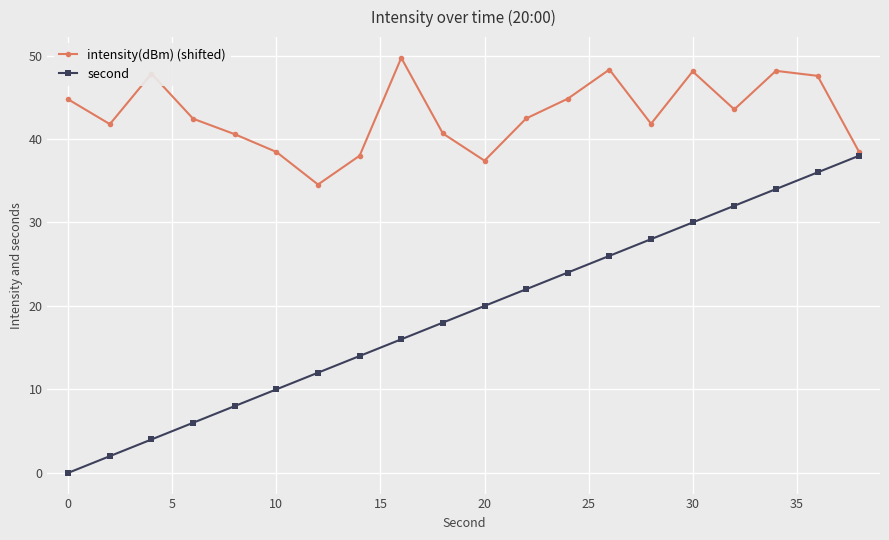

True or false: second has more than 2 points higher than both neighbors.

False